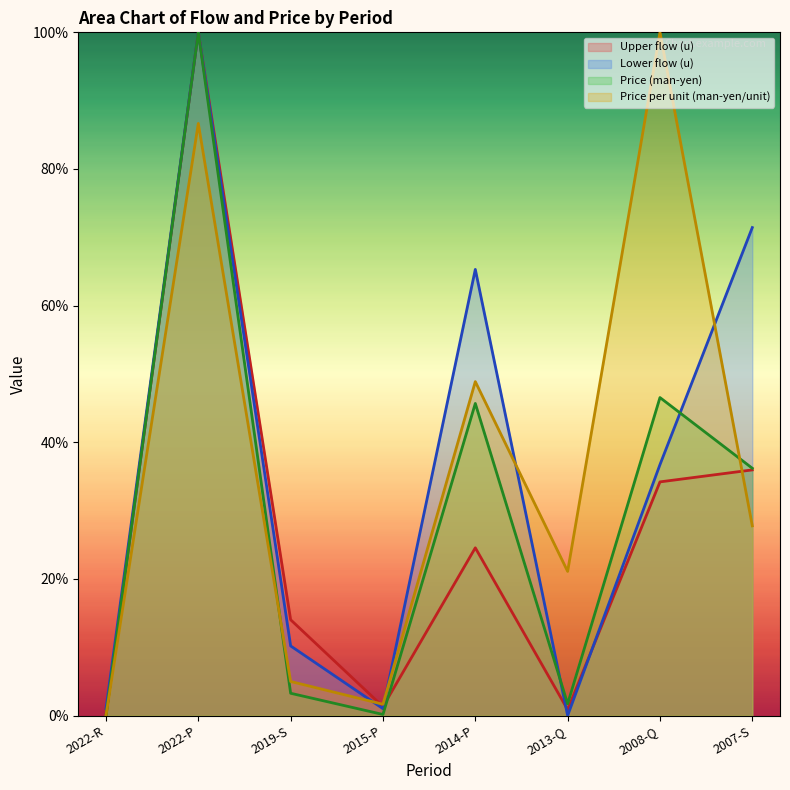

What is the value of the Price per unit (man-yen/unit) point at the 4th from the left?

1.7